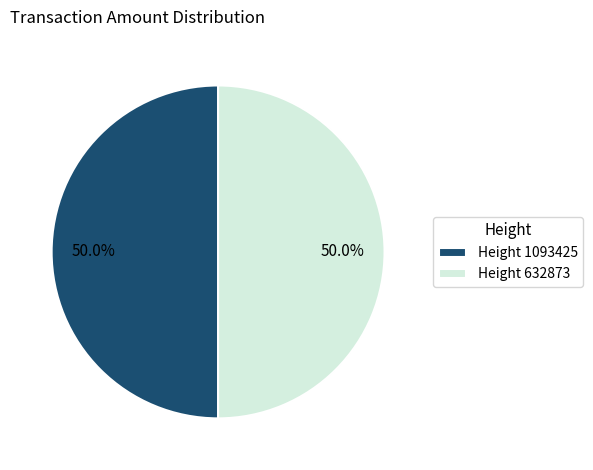

To the nearest percent, what is the average slice percentage?

50%